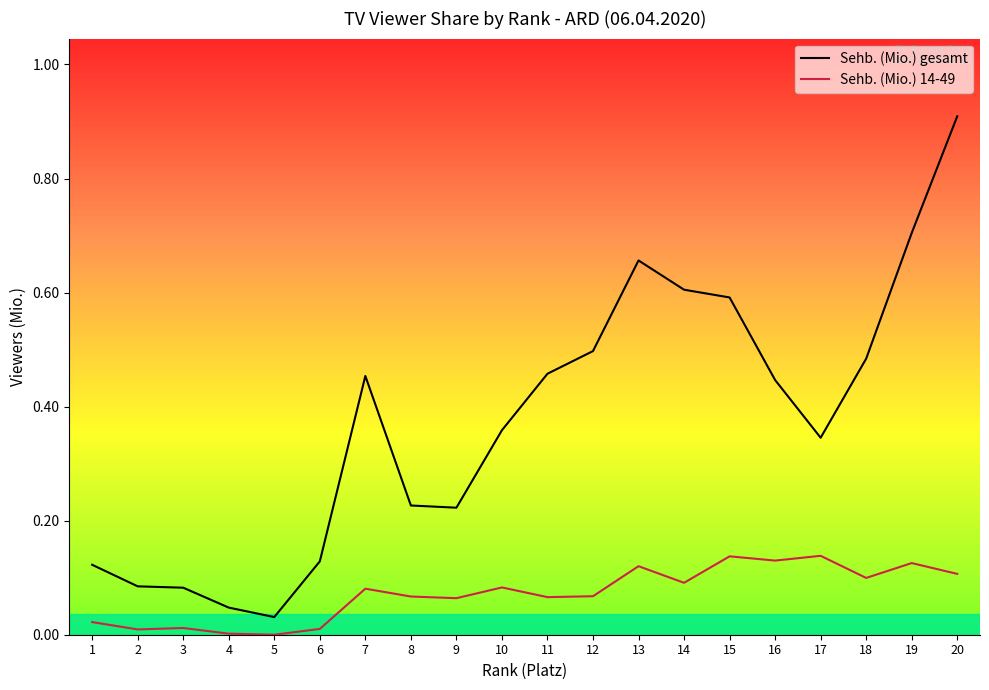

Where is the first local maximum for Sehb. (Mio.) 14-49?

3